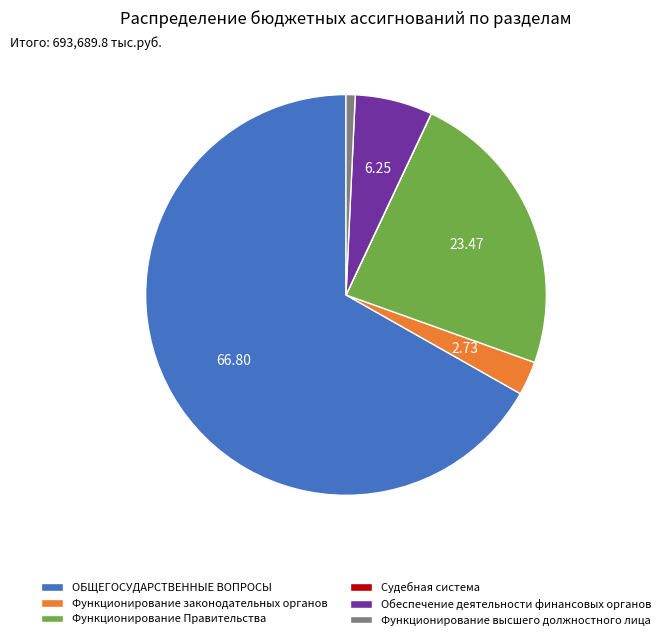

Between Функционирование законодательных органов and ОБЩЕГОСУДАРСТВЕННЫЕ ВОПРОСЫ, which is larger?

ОБЩЕГОСУДАРСТВЕННЫЕ ВОПРОСЫ